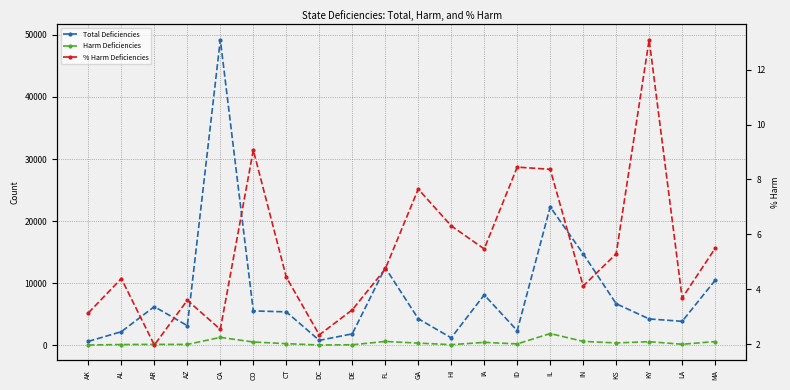

What is the label of the 6th point from the right?

IL